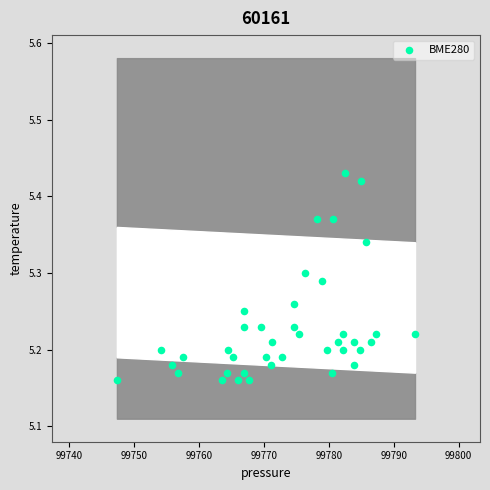

What is the range of Y values (max minus min)?

0.3